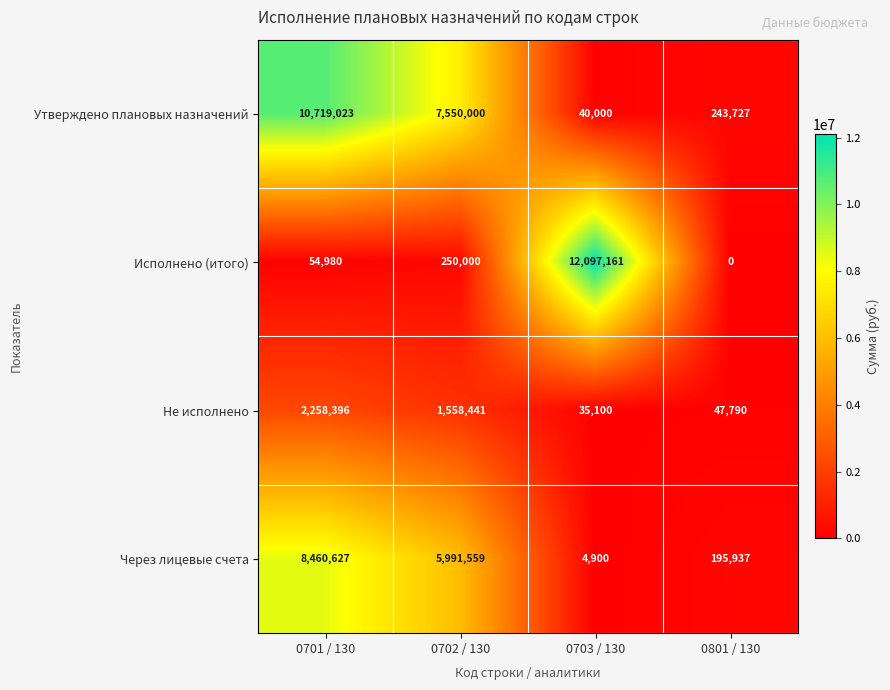

At which label is Через лицевые счета closest to 4232763?

0702 / 130